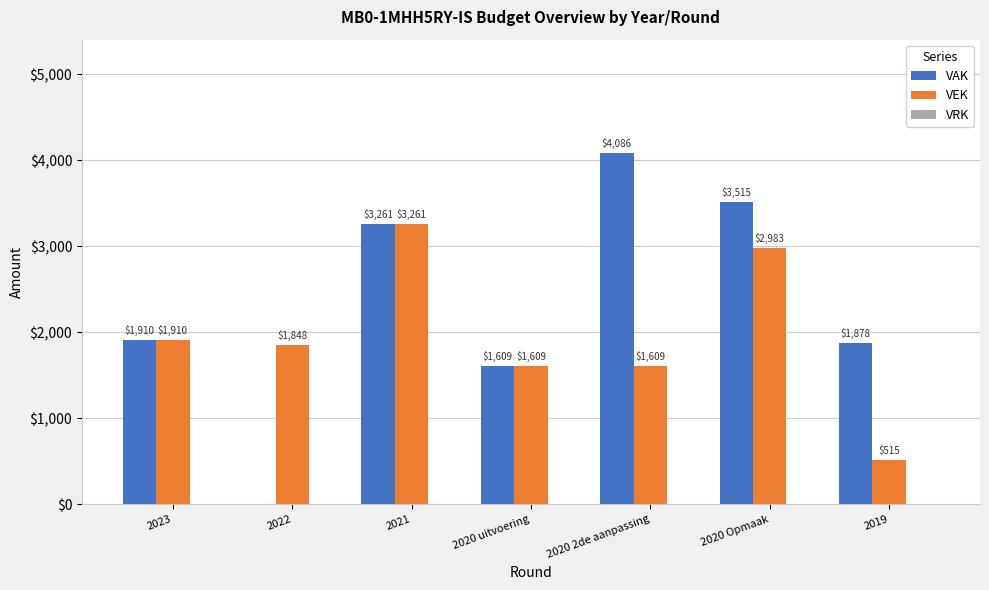

What is the greatest value displayed?

4086